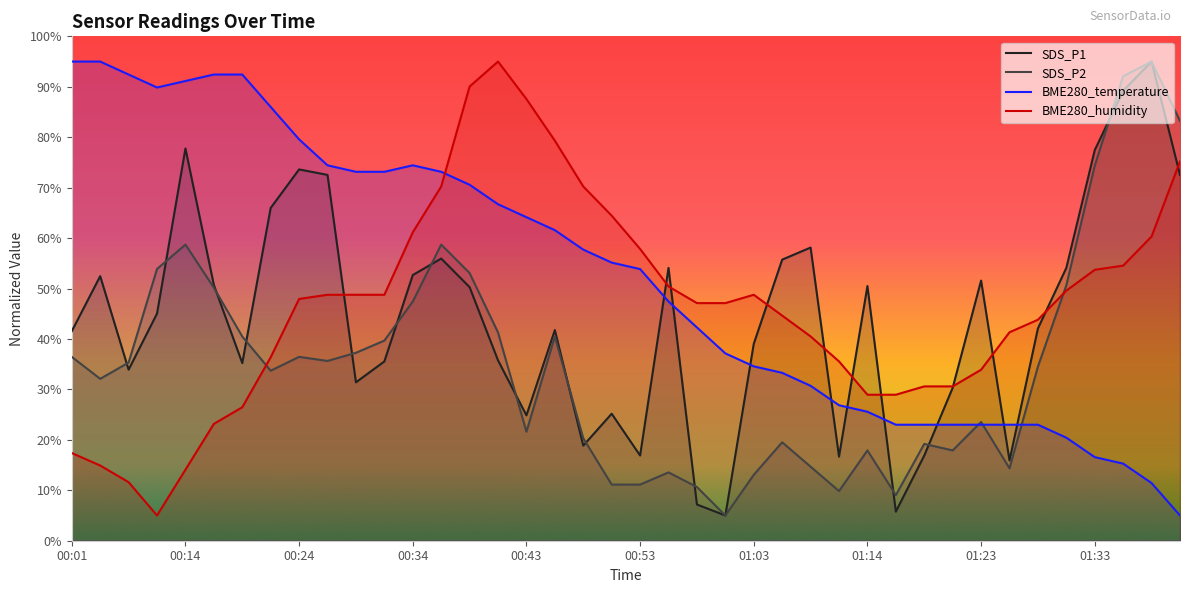

What is the spread (max minus min) of values at 01:19?

13.7